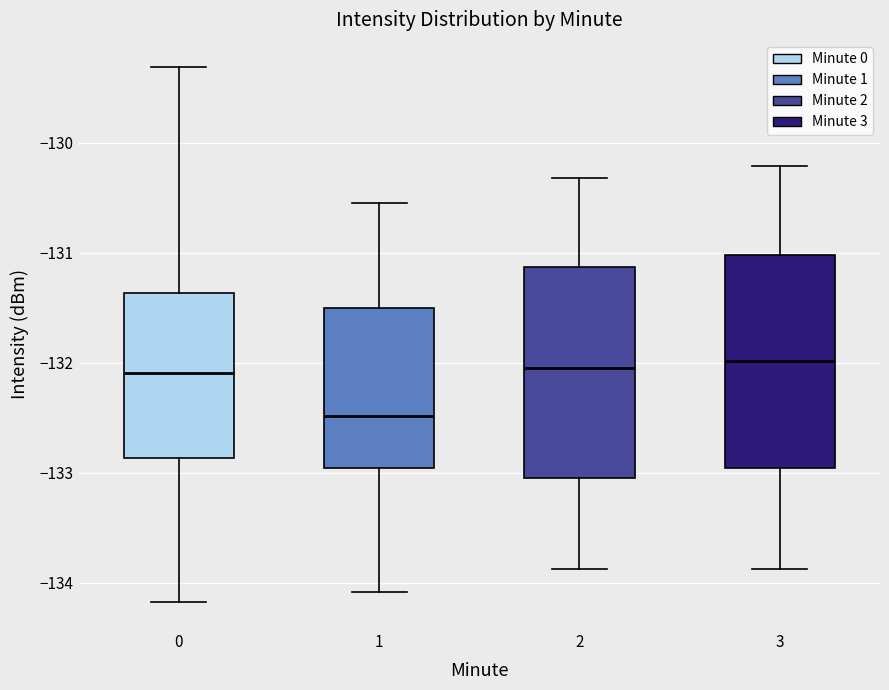

Reading left to right, transcribe this box plot: for each box, give where its median line is, the range the box spans, and where its two whiskers end, as read against the y-axis. The values are not printed on the chart, so give them approximately, as read against the axis.

0: median -132.1, box -132.9 to -131.4, whiskers -134.2 to -129.3
1: median -132.5, box -133.0 to -131.5, whiskers -134.1 to -130.5
2: median -132.0, box -133.0 to -131.1, whiskers -133.9 to -130.3
3: median -132.0, box -133.0 to -131.0, whiskers -133.9 to -130.2